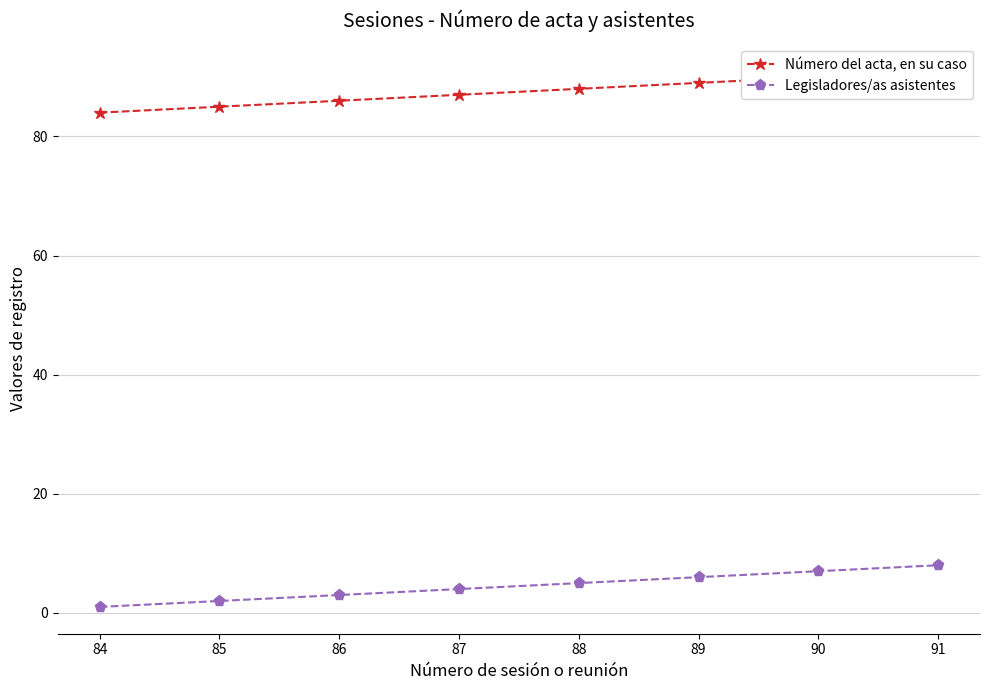

What are all the series names shown in the legend?

Número del acta, en su caso, Legisladores/as asistentes